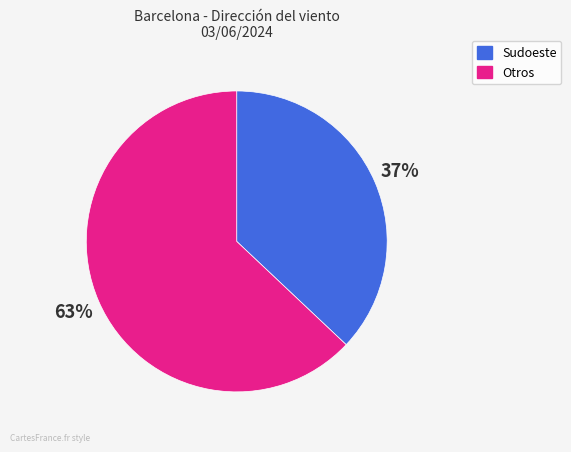

Is there any slice that represents more than half of the pie?

Yes